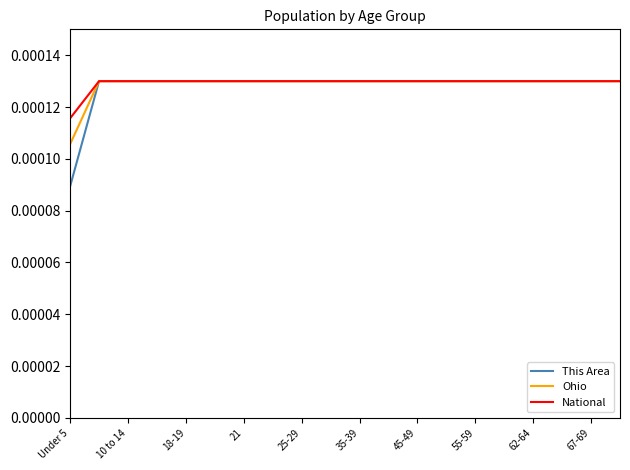

Which series has the widest spread of values?

This Area